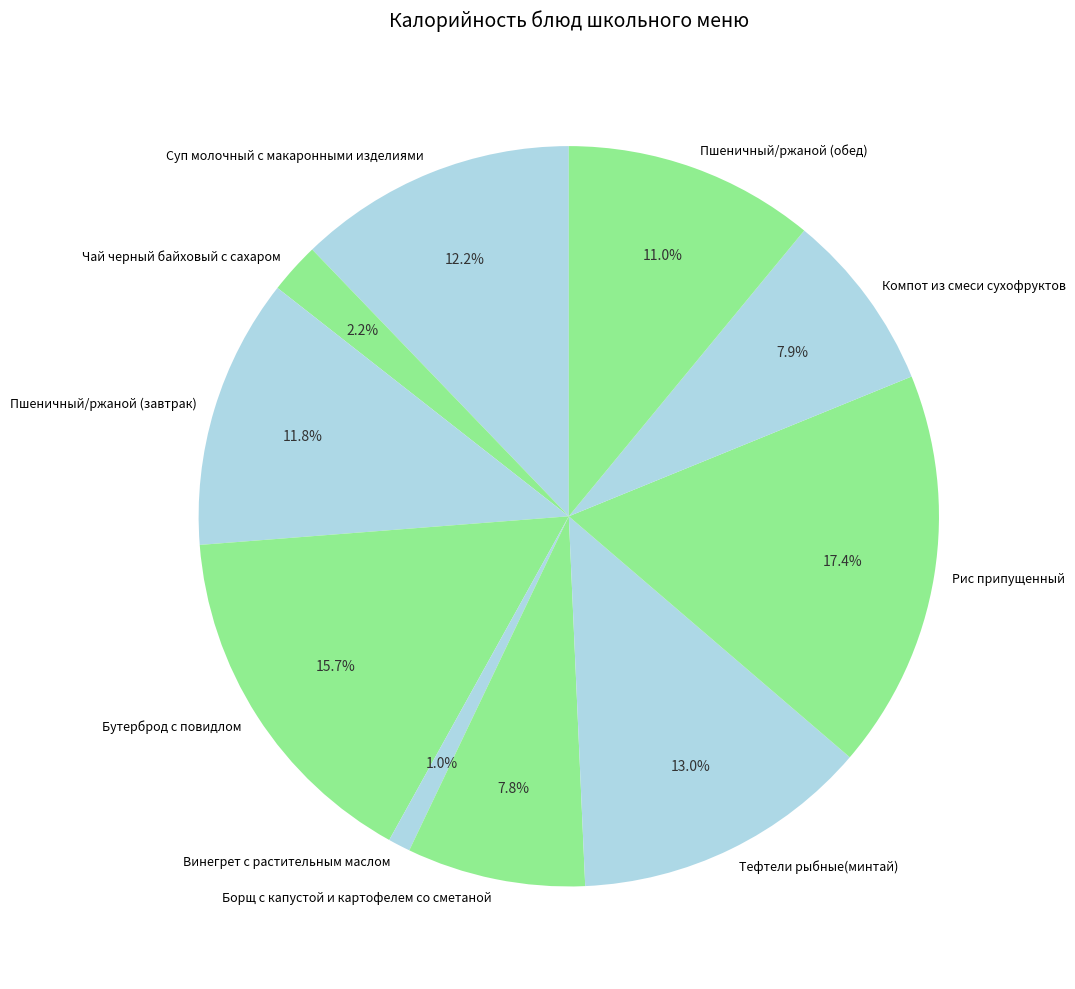

How much of the chart is everything except Пшеничный/ржаной (обед)?

89.0%